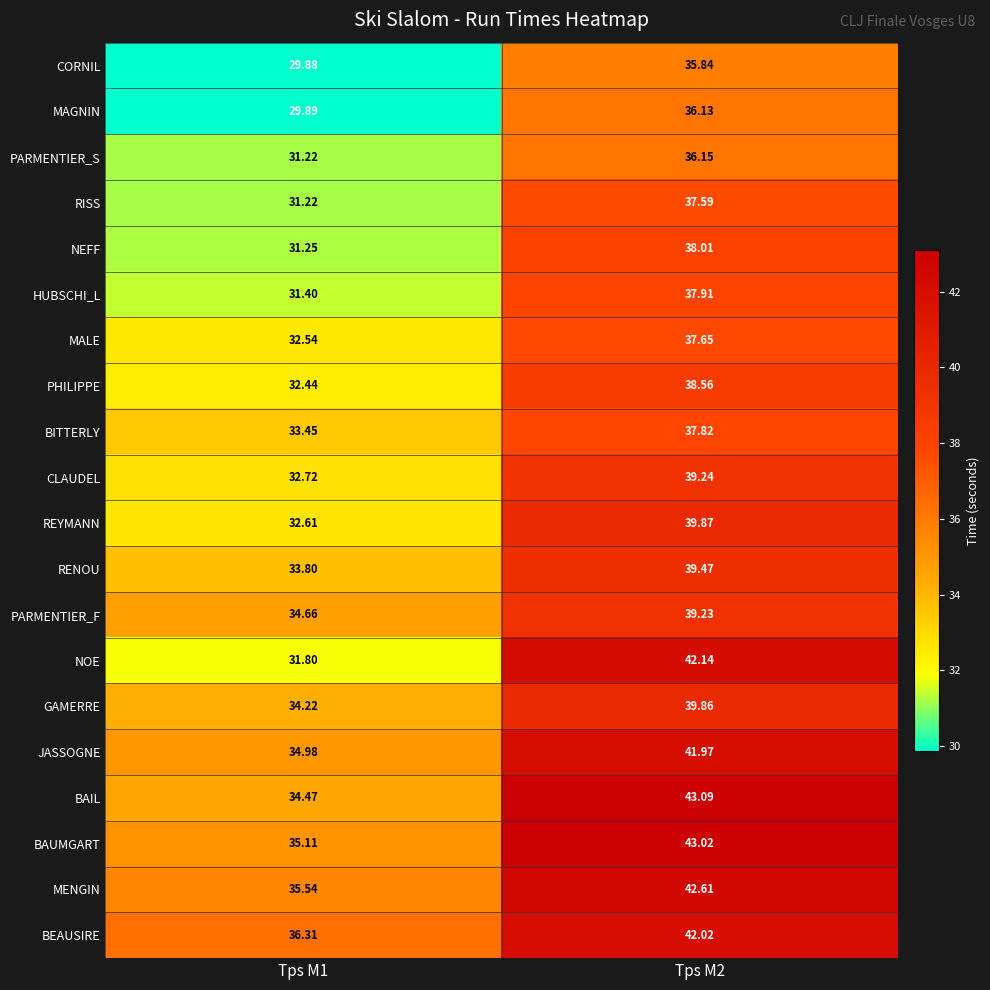

Is the value of BITTERLY at Tps M1 greater than the value of NEFF at Tps M1?

Yes